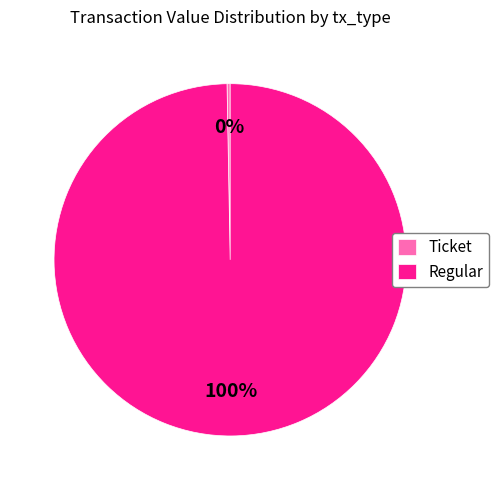

Does Regular account for over 50% of the chart?

Yes